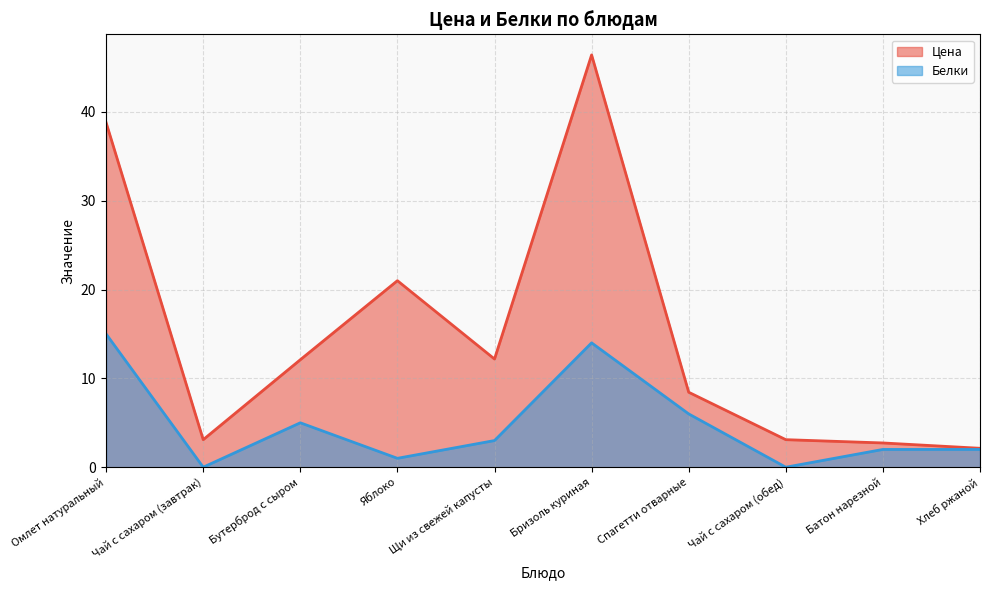

Is it true that Белки equals 2.0 at Батон нарезной?

True